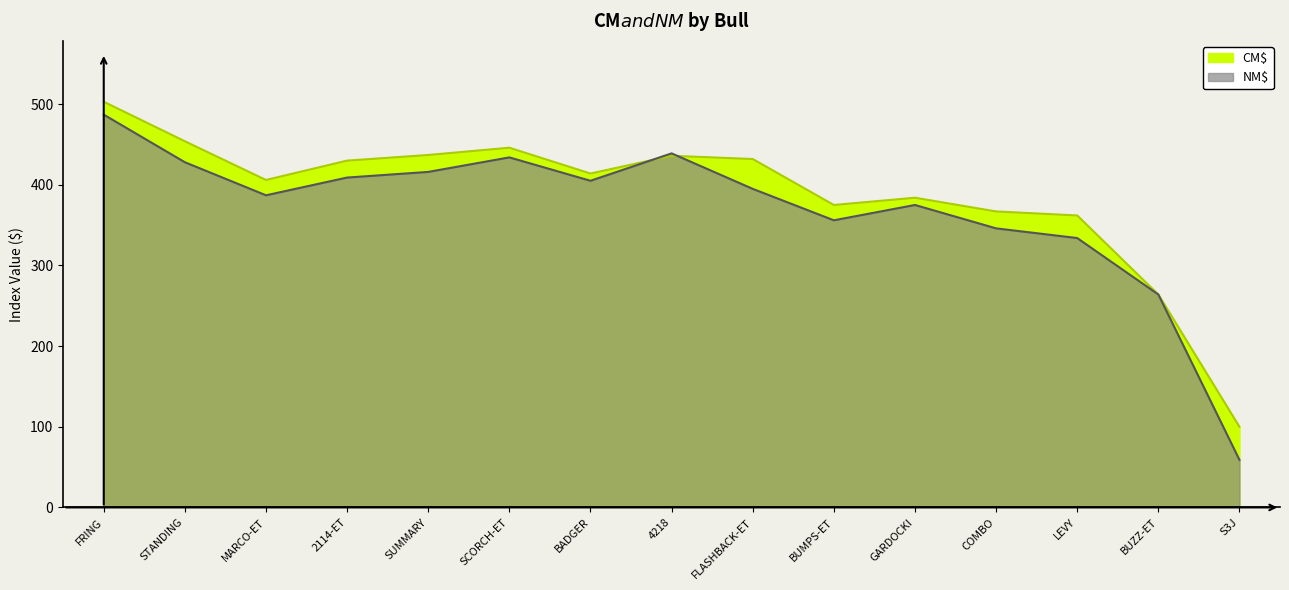

Reading left to right, transcribe all the data shown in this chart.

CM$: 503	454	406	430	437	446	414	436	432	375	384	367	362	264	100
NM$: 487	428	387	409	416	434	405	439	395	356	375	346	334	264	59